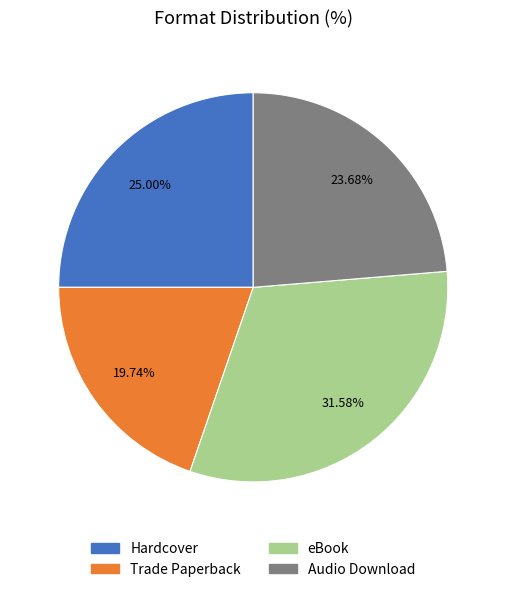

To the nearest percent, what portion does Audio Download represent?

24%